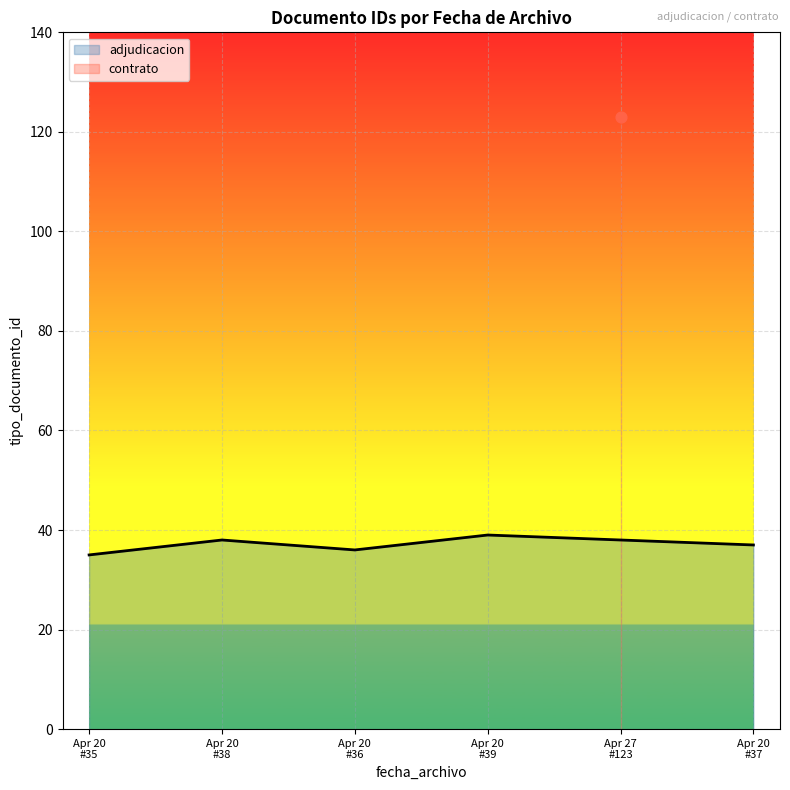

What is the minimum value for adjudicacion?

35